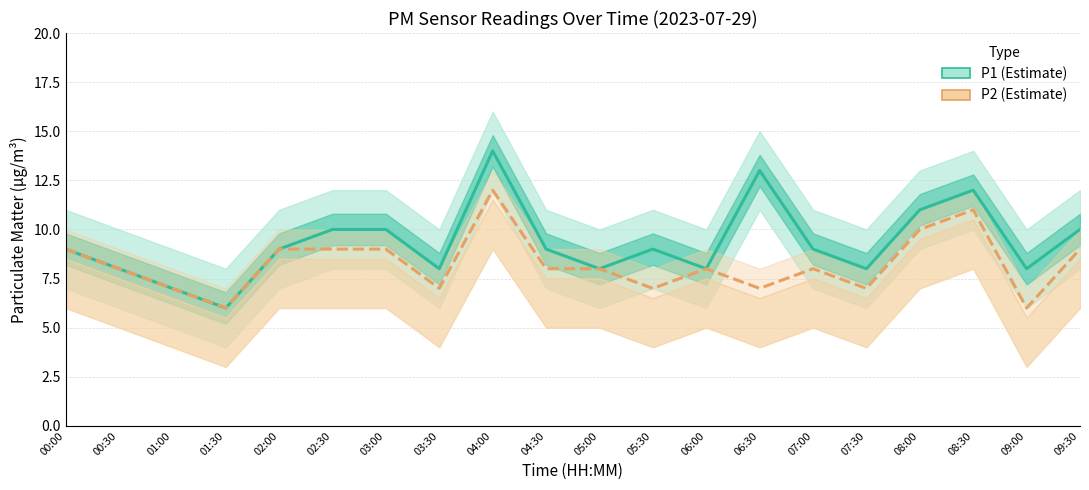

What position from the left is 07:00?

15